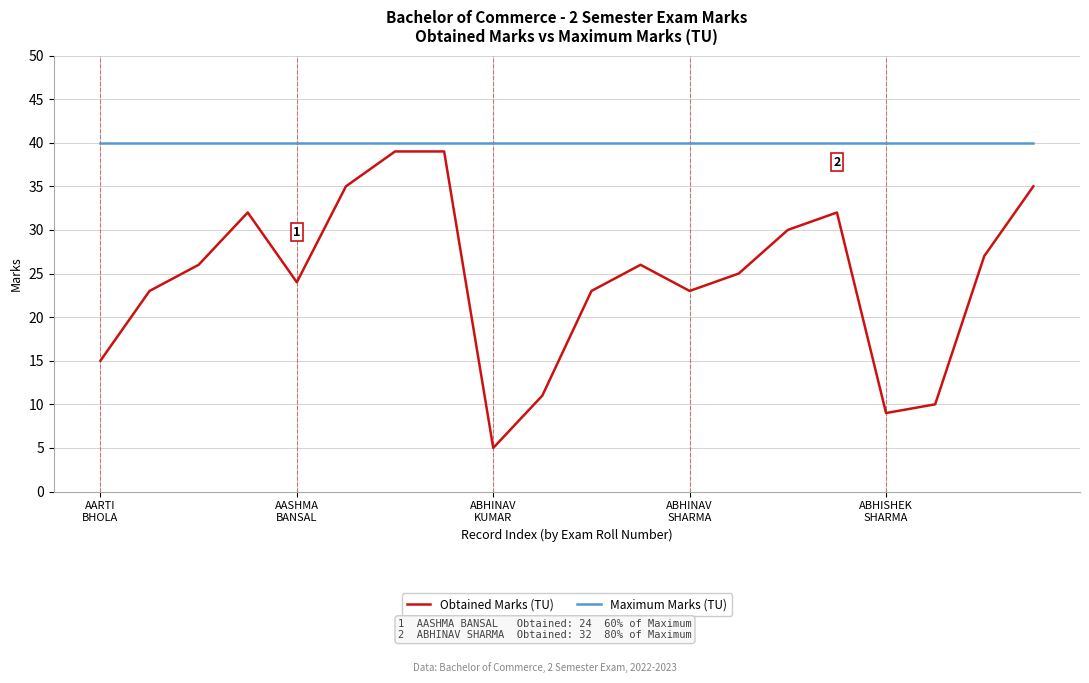

List the series in order of their overall mean, lowest first.

Obtained Marks (TU), Maximum Marks (TU)